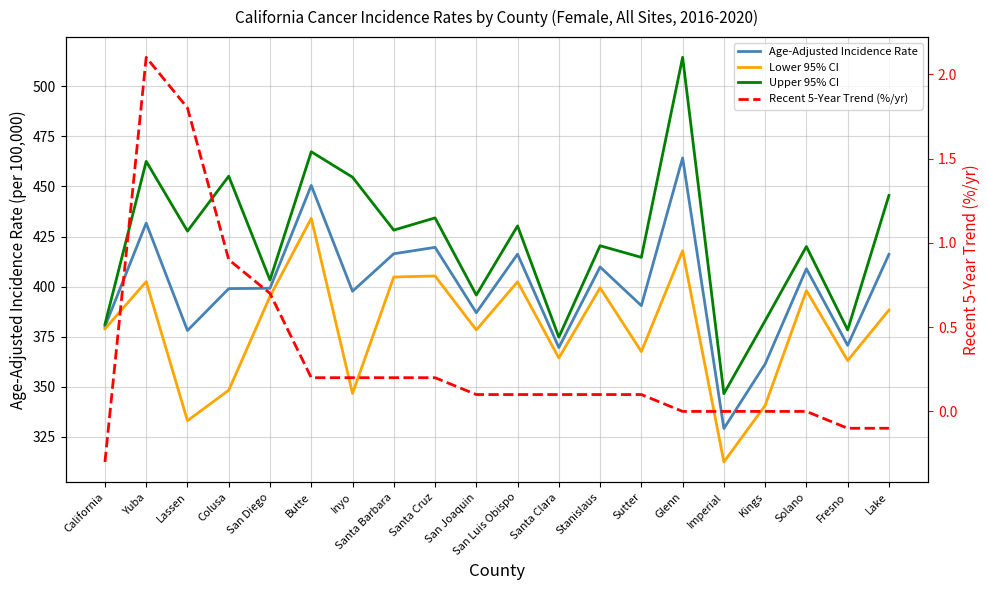

What is the label of the 15th point from the left?

Glenn